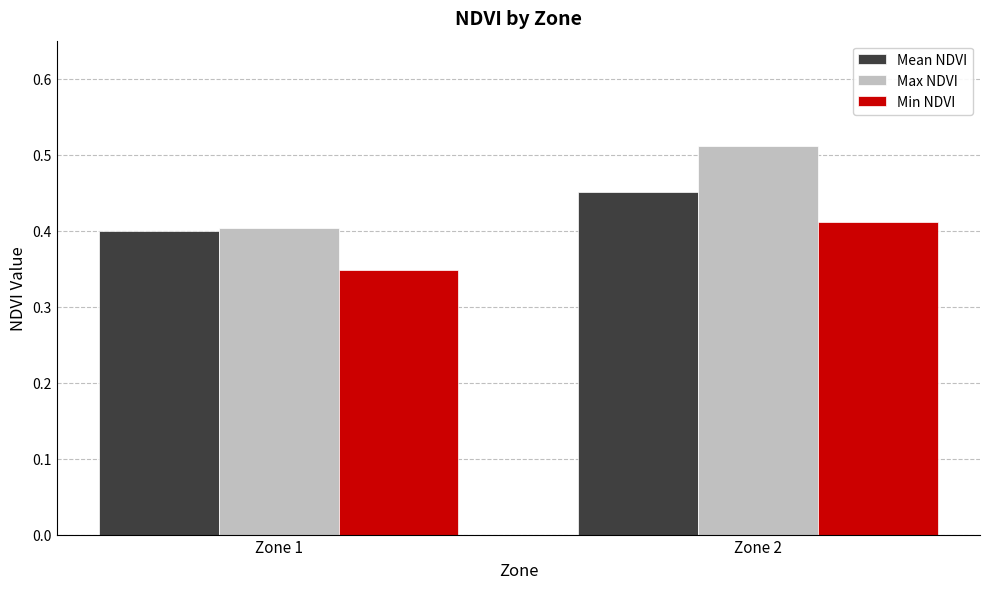

Is it true that Max NDVI equals 0.7 at Zone 2?

False